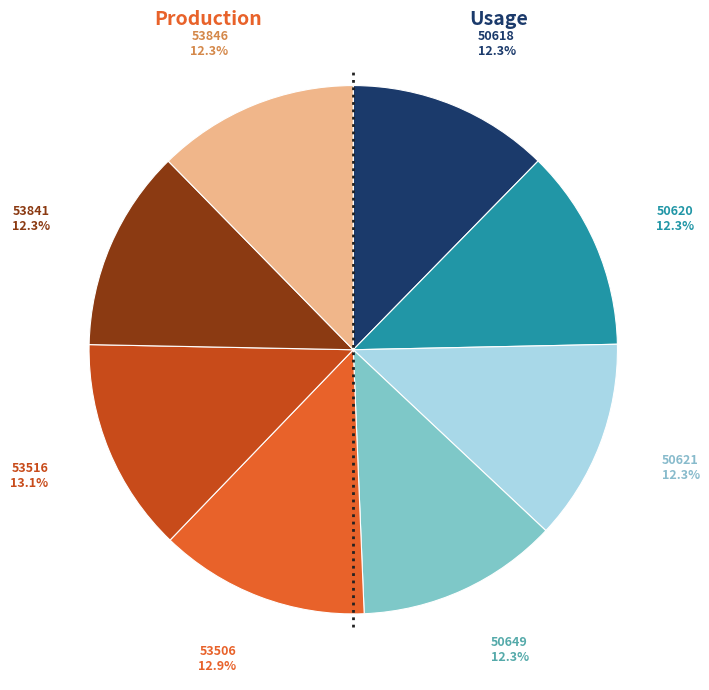

Does 53506 account for over 50% of the chart?

No